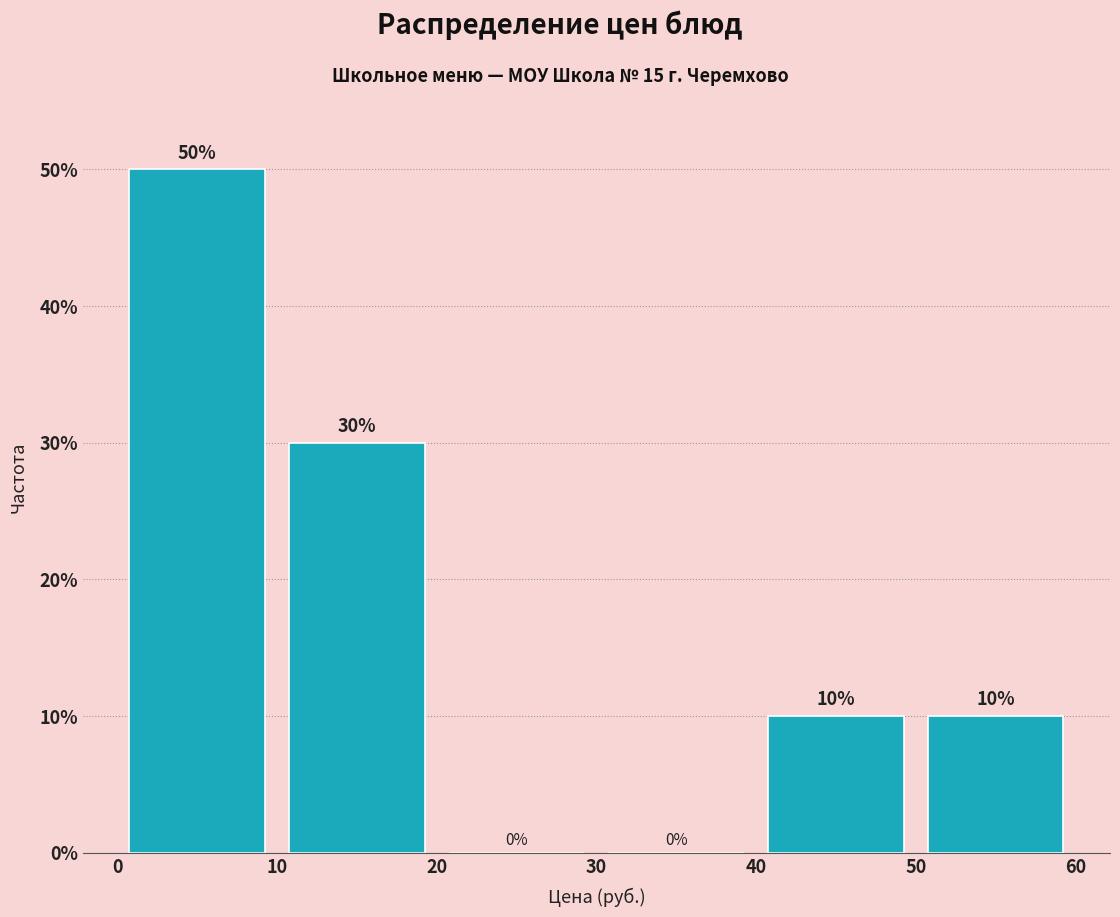

Which range on the x-axis has the tallest bar?

0 to 10